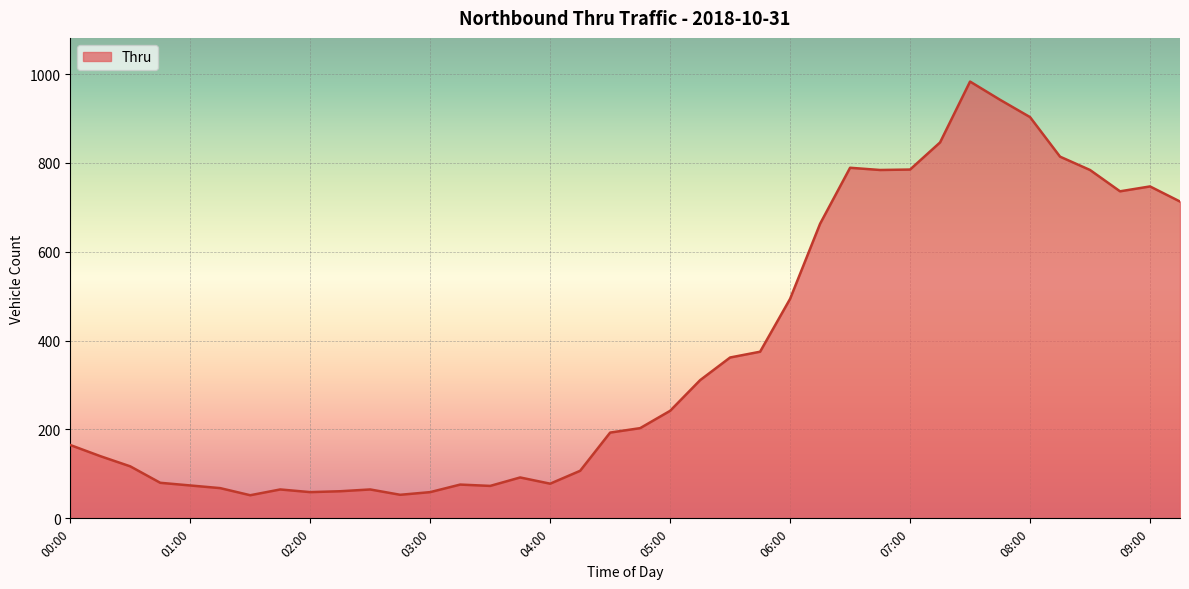

What is the minimum value shown in the chart?

52